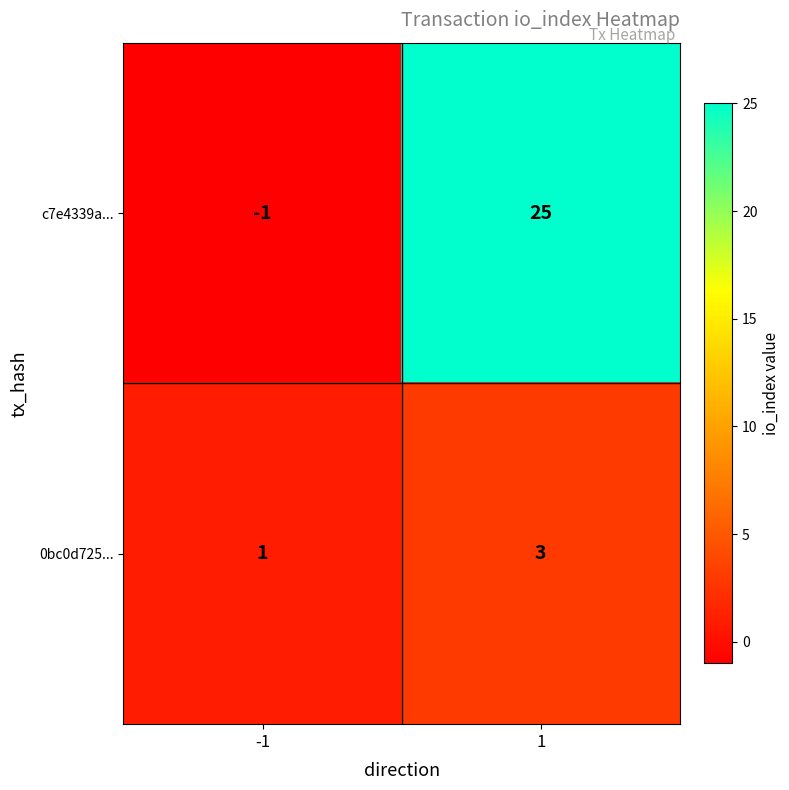

How many data points does each series have?

2